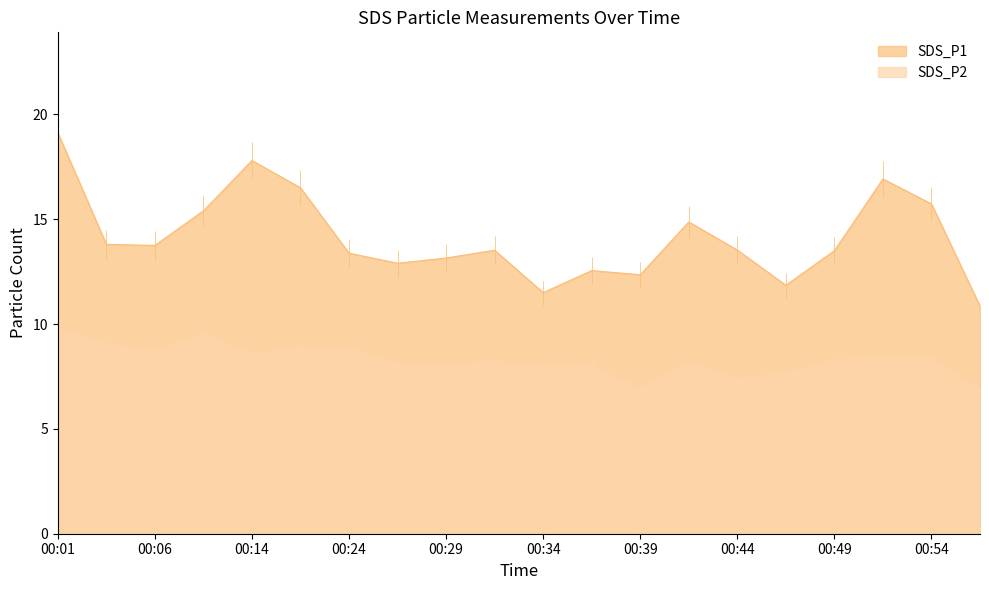

Where is the first local maximum for SDS_P1?

00:14